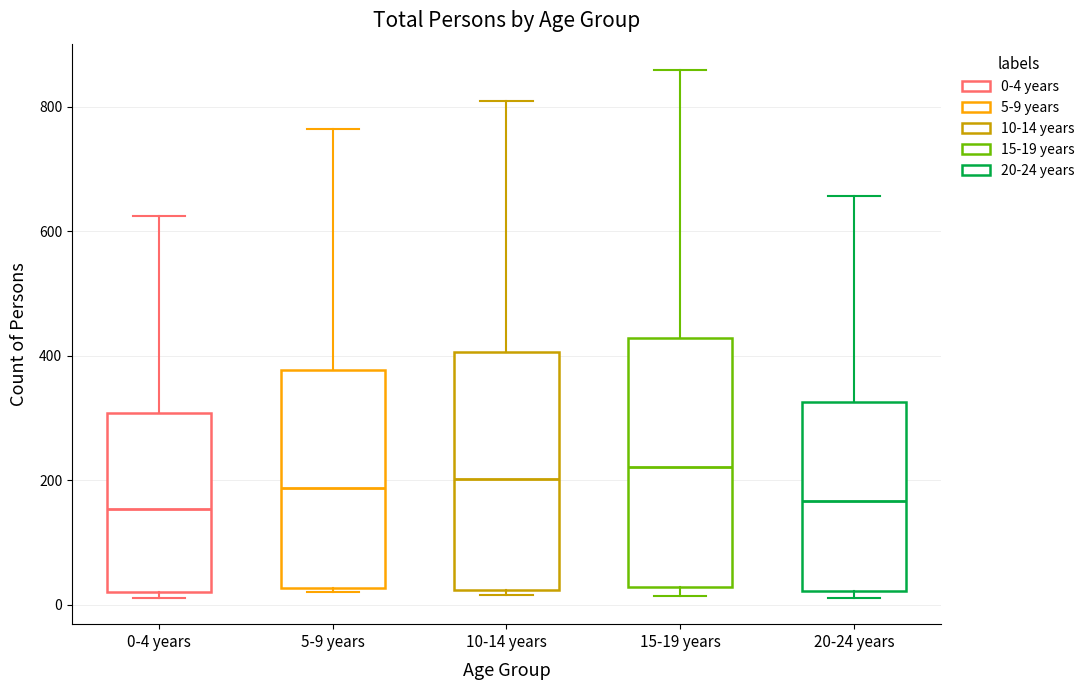

Where is the upper edge of the box for 15-19 years on the y-axis? The values are not printed on the chart, so give them approximately, as read against the axis.

420